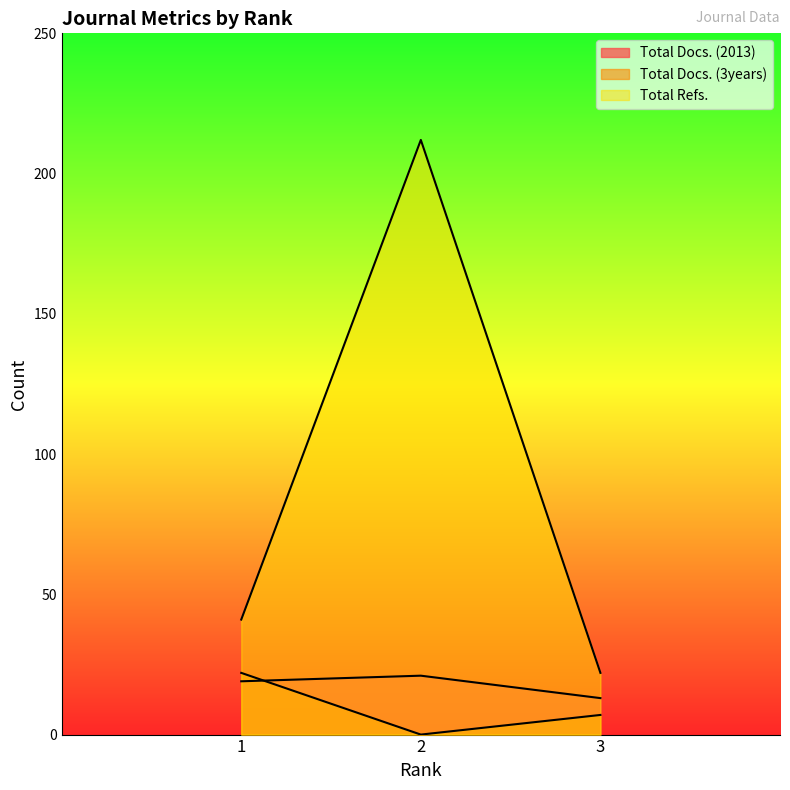

What is the total value across all series at 1?

82